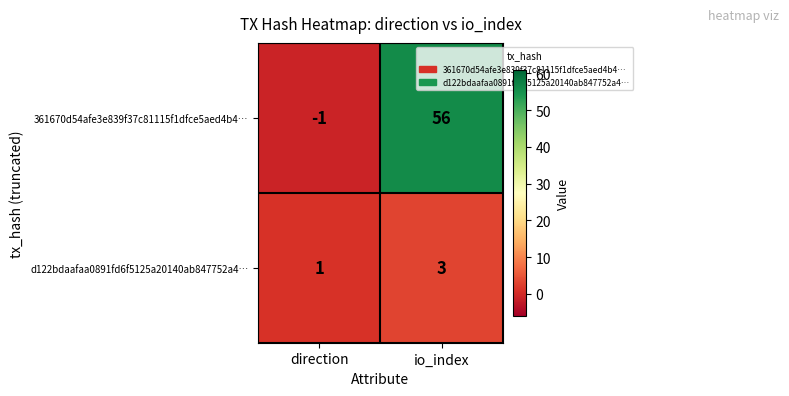

The value of d122bdaafaa0891fd6f5125a20140ab847752a4… at io_index is 4. True or false?

False